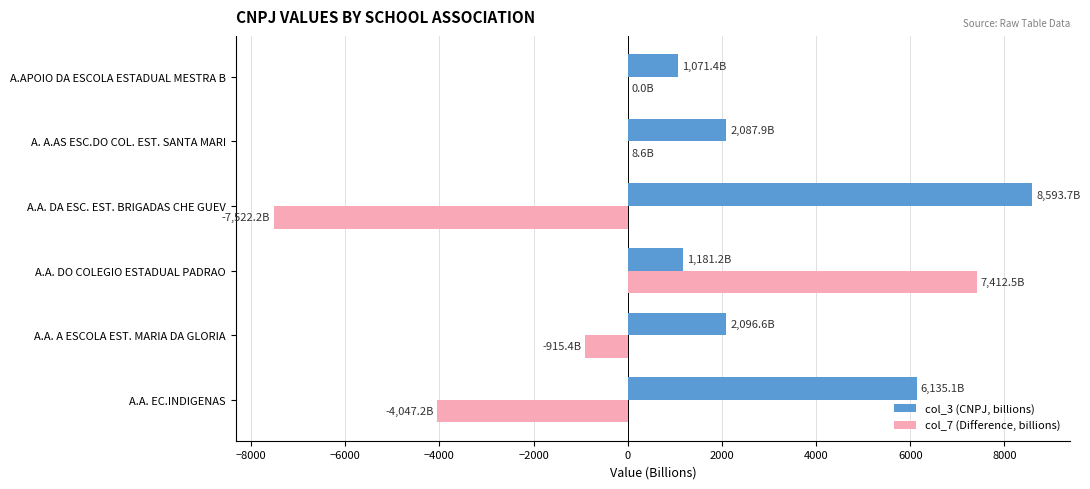

Which label corresponds to the largest value in the chart?

A.A. DA ESC. EST. BRIGADAS CHE GUEV